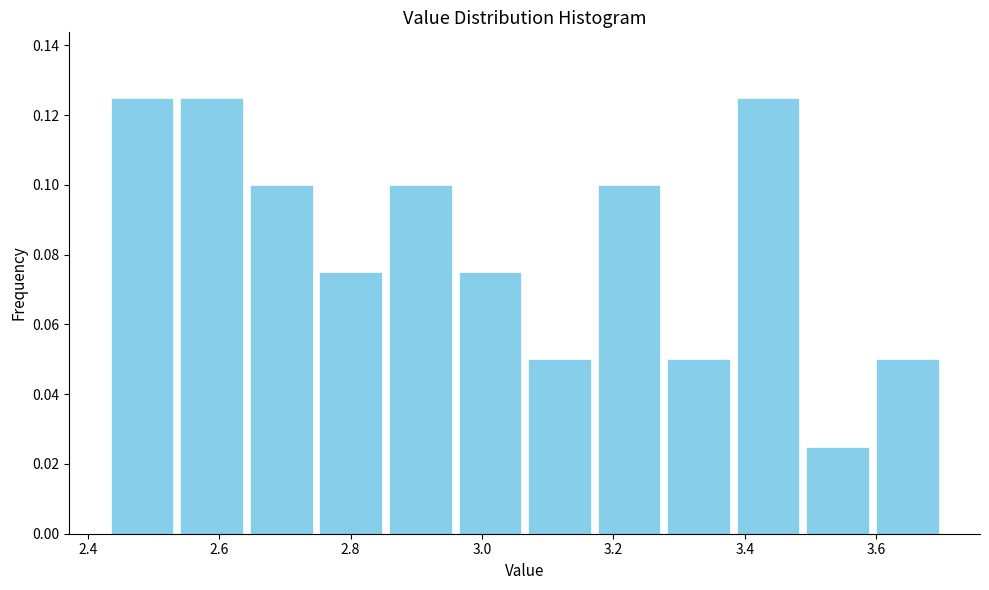

Reading left to right, list every bar in this chart as the range it spans on the x-axis followed by its height. Neither the bar edges nor the heights are printed on the chart, so give them approximately, as read against the axes.

2.44 to 2.54: 0.126
2.54 to 2.64: 0.126
2.64 to 2.74: 0.100
2.74 to 2.86: 0.076
2.86 to 2.96: 0.100
2.96 to 3.06: 0.076
3.06 to 3.18: 0.050
3.18 to 3.28: 0.100
3.28 to 3.38: 0.050
3.38 to 3.48: 0.126
3.48 to 3.60: 0.026
3.60 to 3.70: 0.050